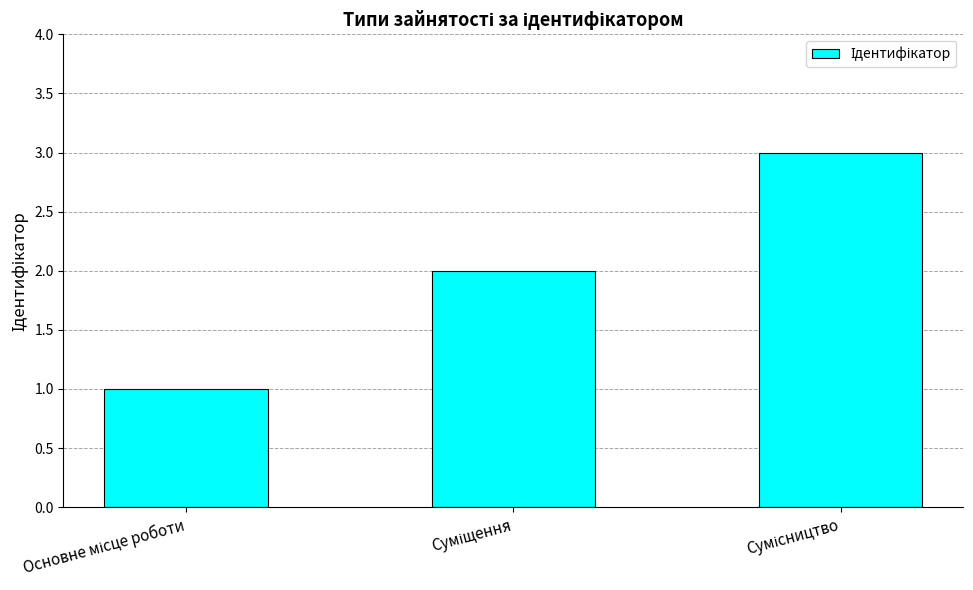

Reading left to right, list all the values displayed in this chart.

1	2	3